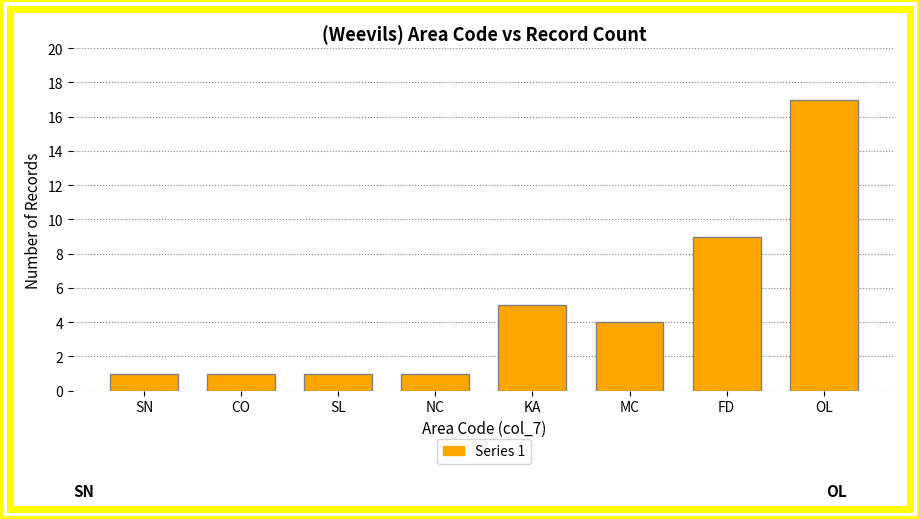

Reading left to right, what are all the values shown in this chart?

1	1	1	1	5	4	9	17